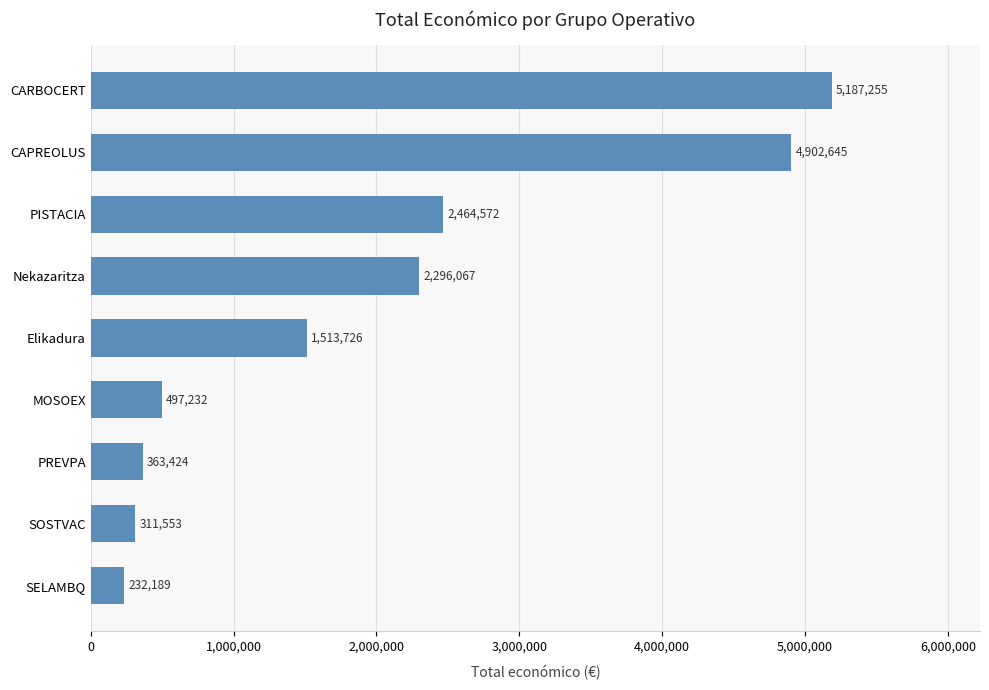

Reading bottom to top, what are all the values shown in this chart?

232189	311553	363424	497232	1513726	2296067	2464572	4902645	5187255